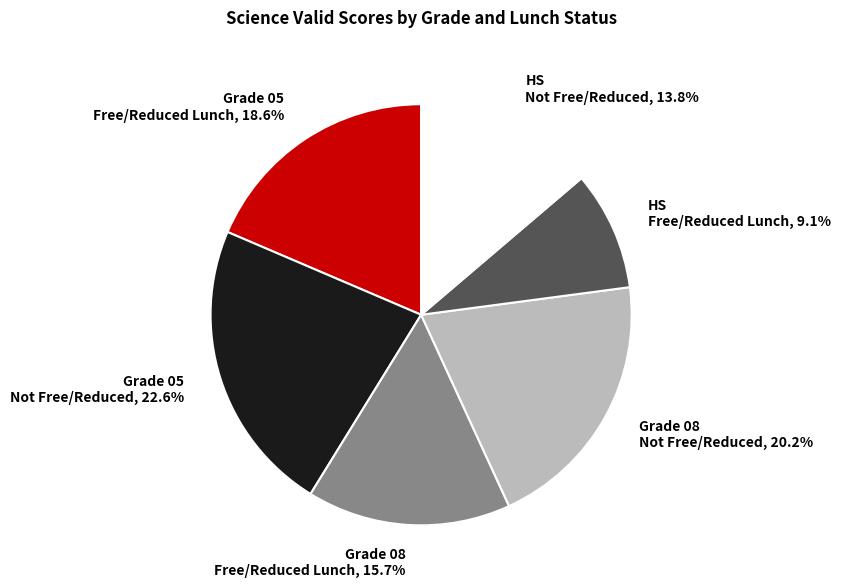

Rank the categories by value from lowest to highest.

HS Free/Reduced Lunch, HS Not Free/Reduced, Grade 08 Free/Reduced Lunch, Grade 05 Free/Reduced Lunch, Grade 08 Not Free/Reduced, Grade 05 Not Free/Reduced